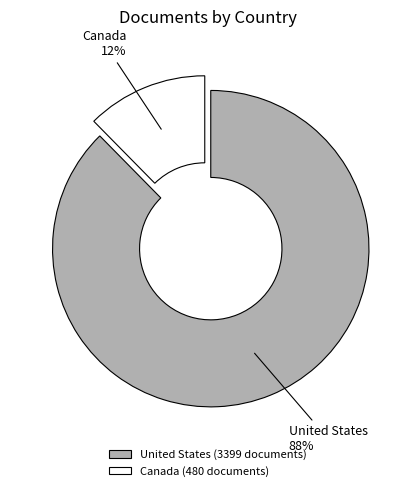

The Canada slice represents 12% of the pie. True or false?

True